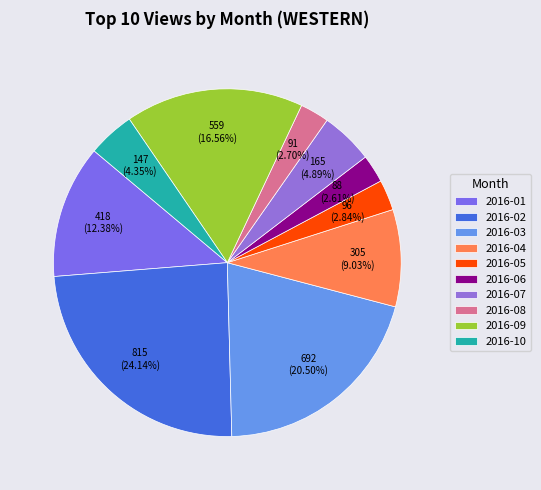

To the nearest percent, what is the combined percentage of 2016-07 and 2016-06?

7%